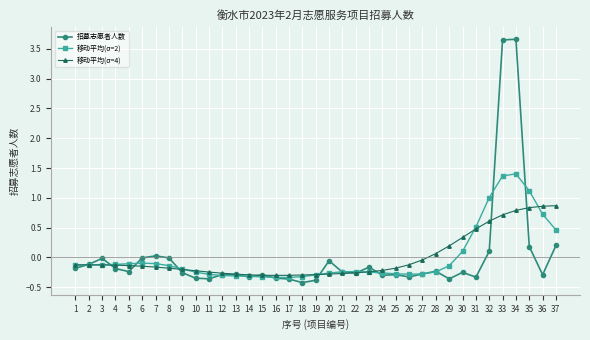

At which category is the sum across all series the highest?

34